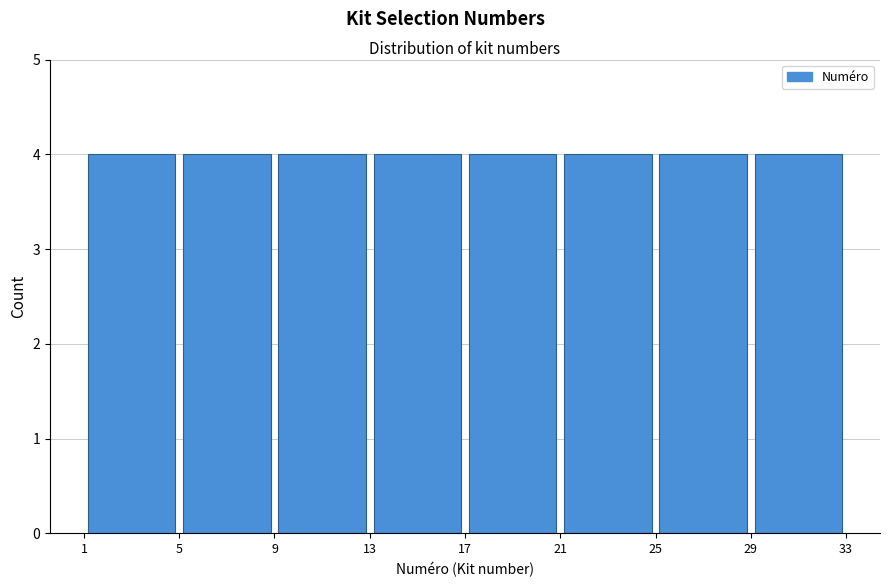

Reading left to right, transcribe this chart: for each bar, give the range it covers on the x-axis and its height. The values are not printed on the chart, so give them approximately, as read against the axis.

1 to 5: 4
5 to 9: 4
9 to 13: 4
13 to 17: 4
17 to 21: 4
21 to 25: 4
25 to 29: 4
29 to 33: 4